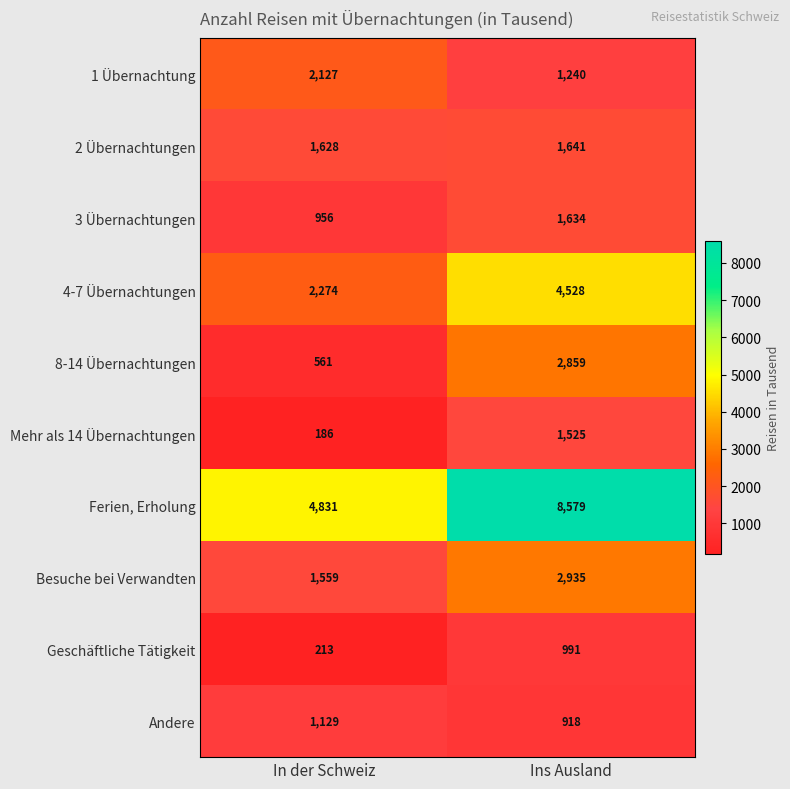

Read the Ferien, Erholung value at In der Schweiz.

4831